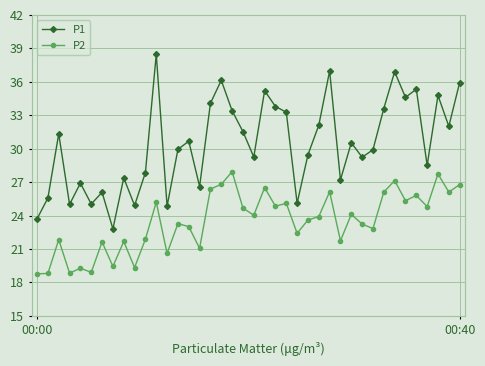

Which series has the largest range (max minus min)?

P1